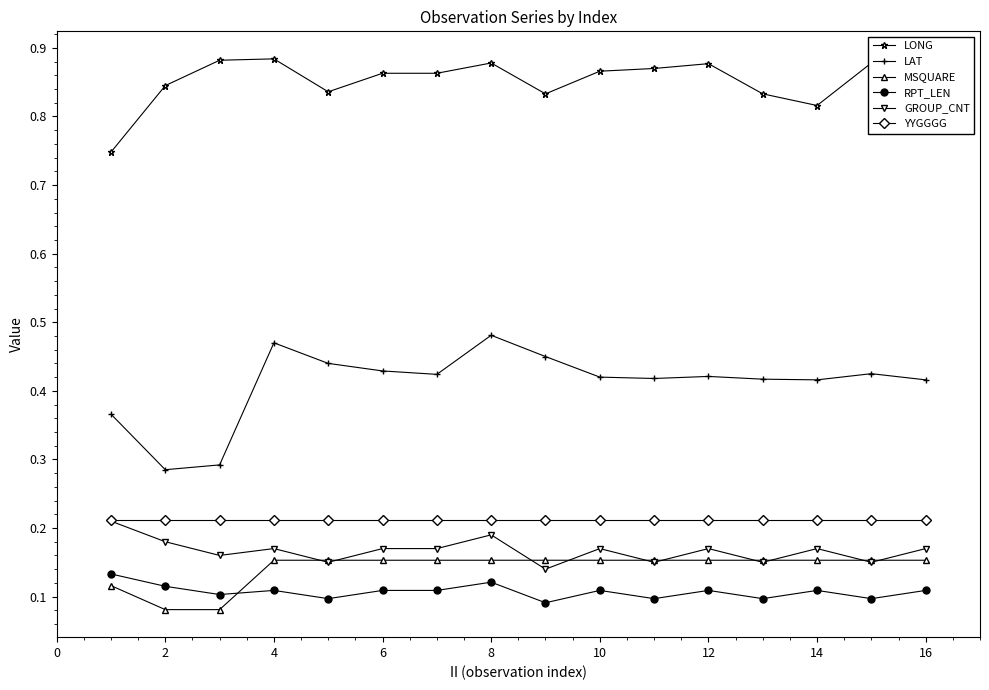

Which series has the widest spread of values?

LAT